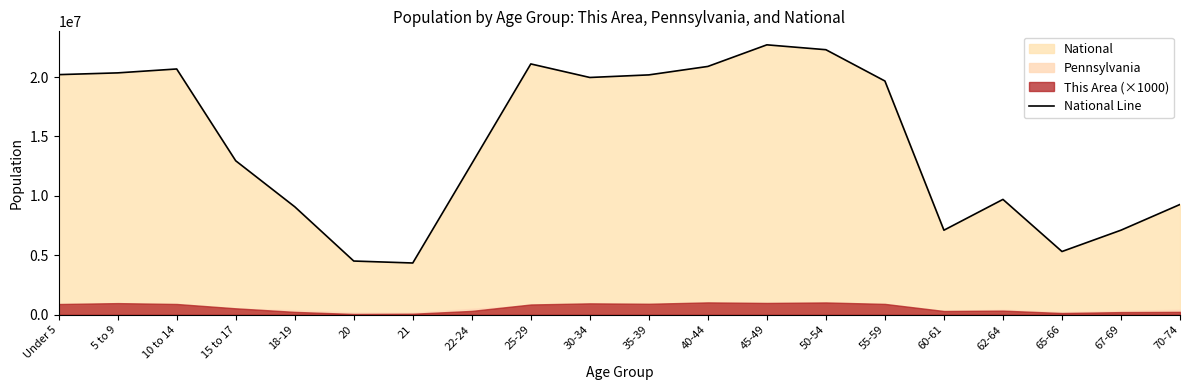

Approximately how many times larger is the value at Under 5 compared to 10 to 14?

1.0